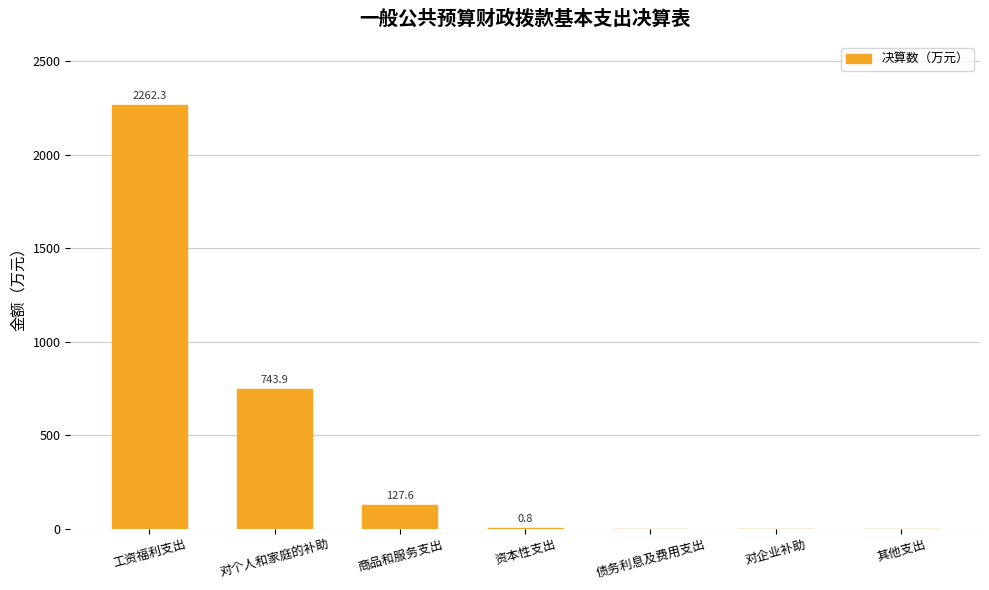

Which label corresponds to the largest value in the chart?

工资福利支出